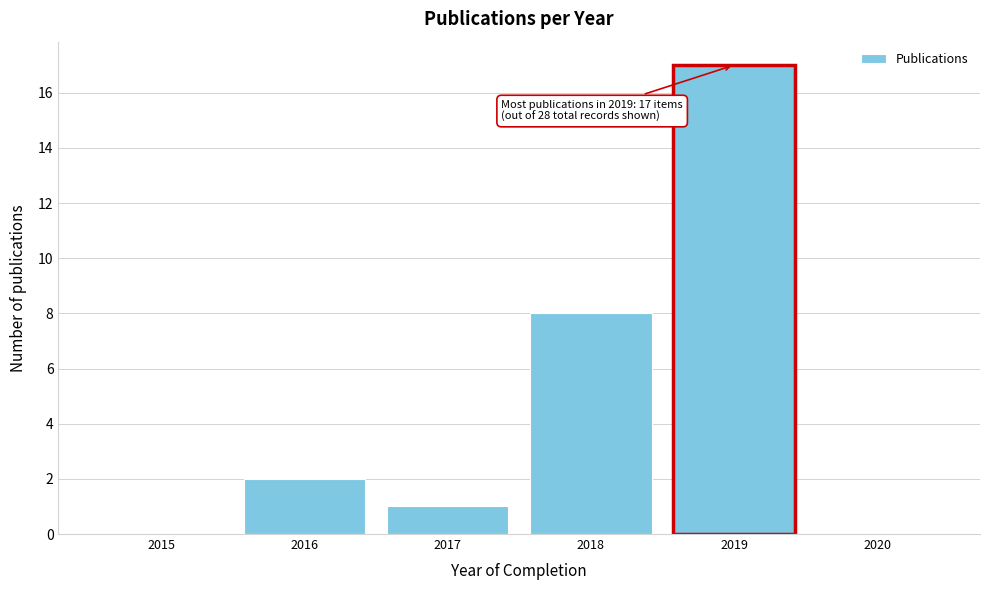

Reading right to left, transcribe all the data shown in this chart.

2020=0	2019=17	2018=8	2017=1	2016=2	2015=0